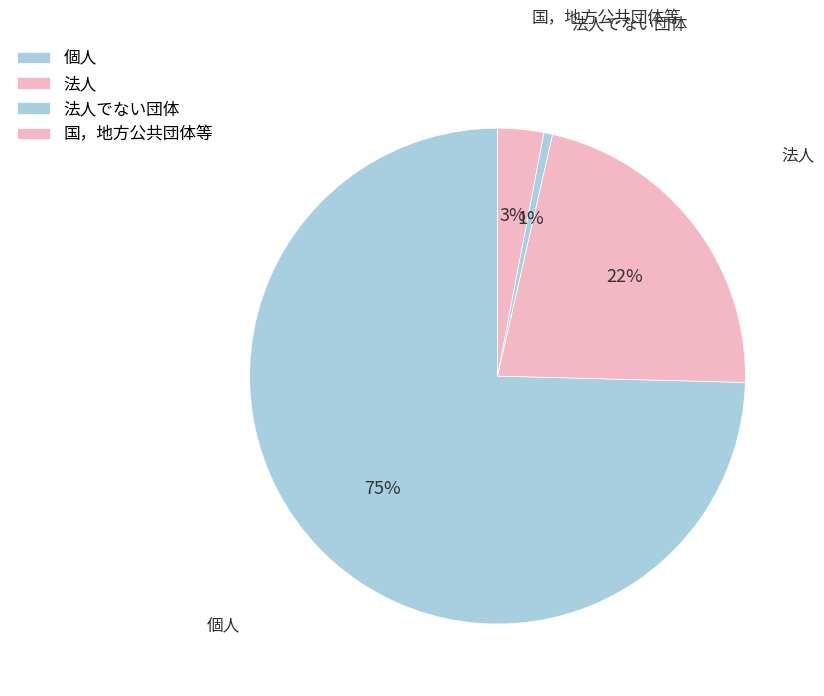

How many slices are in this pie chart?

4